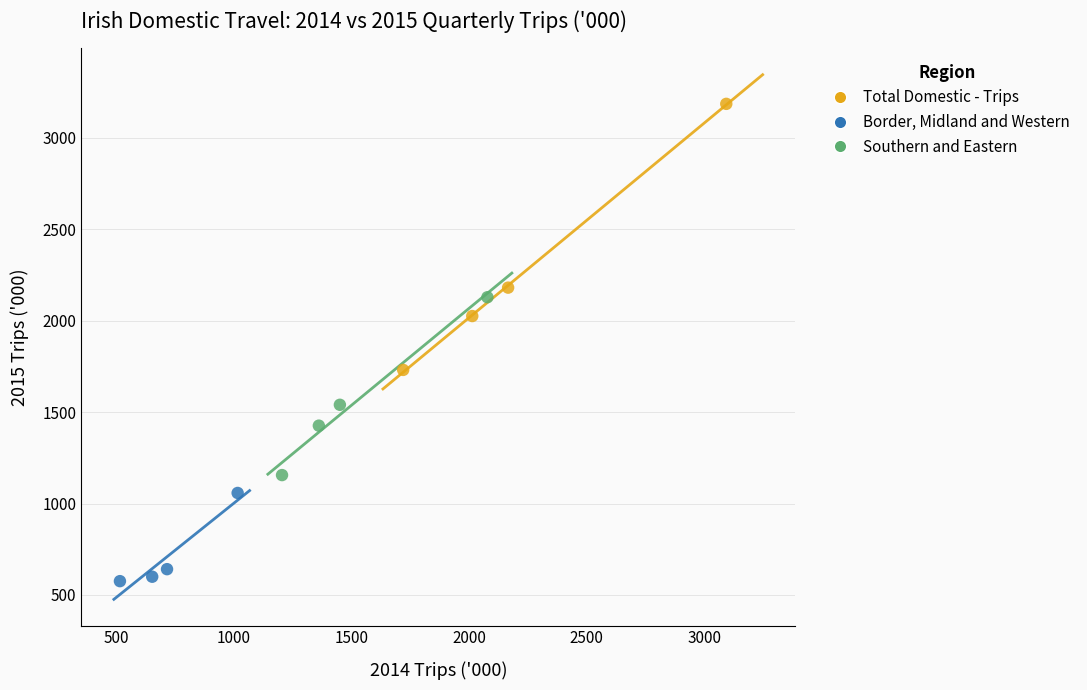

Which series reaches the maximum Y coordinate?

Total Domestic - Trips